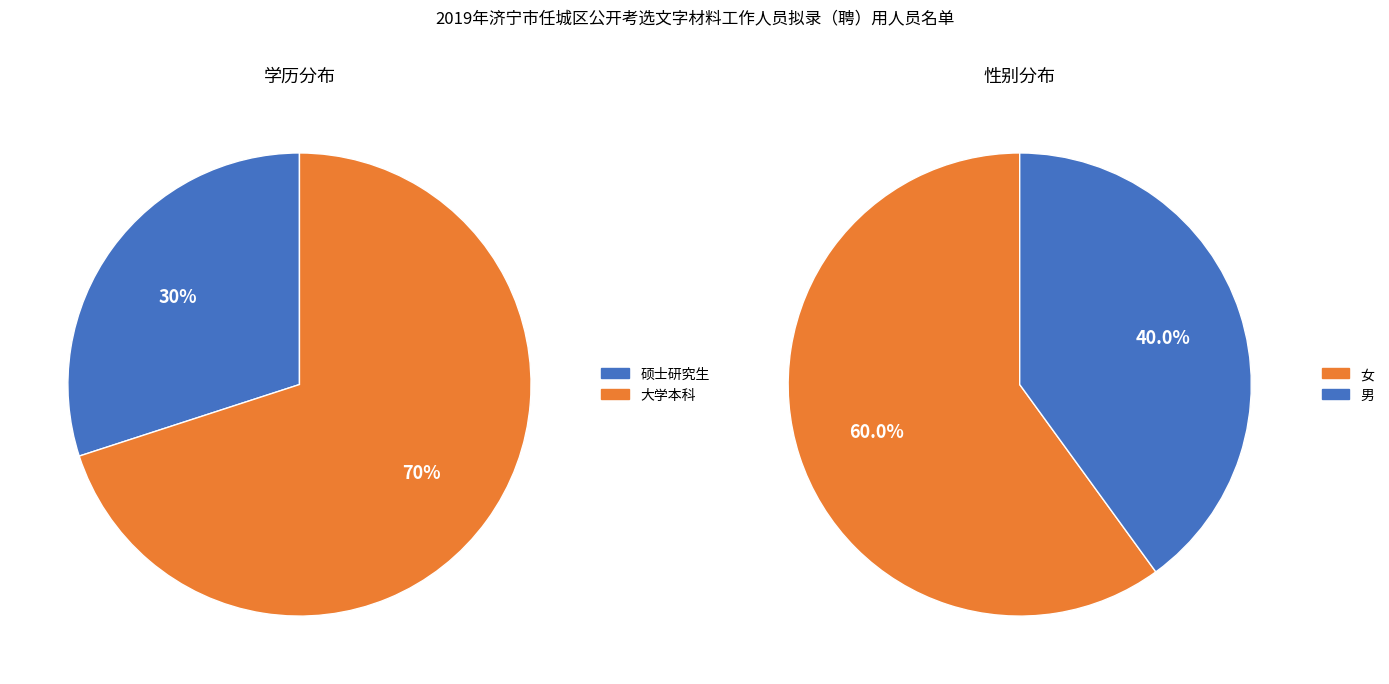

Is there any slice that represents more than half of the pie?

Yes